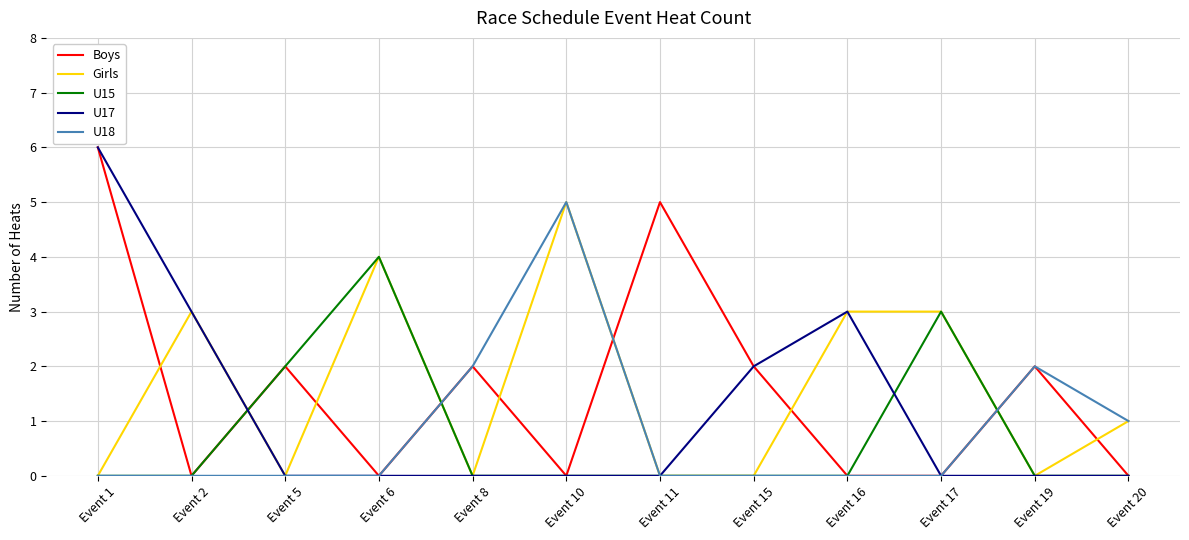

What is the greatest value displayed?

6